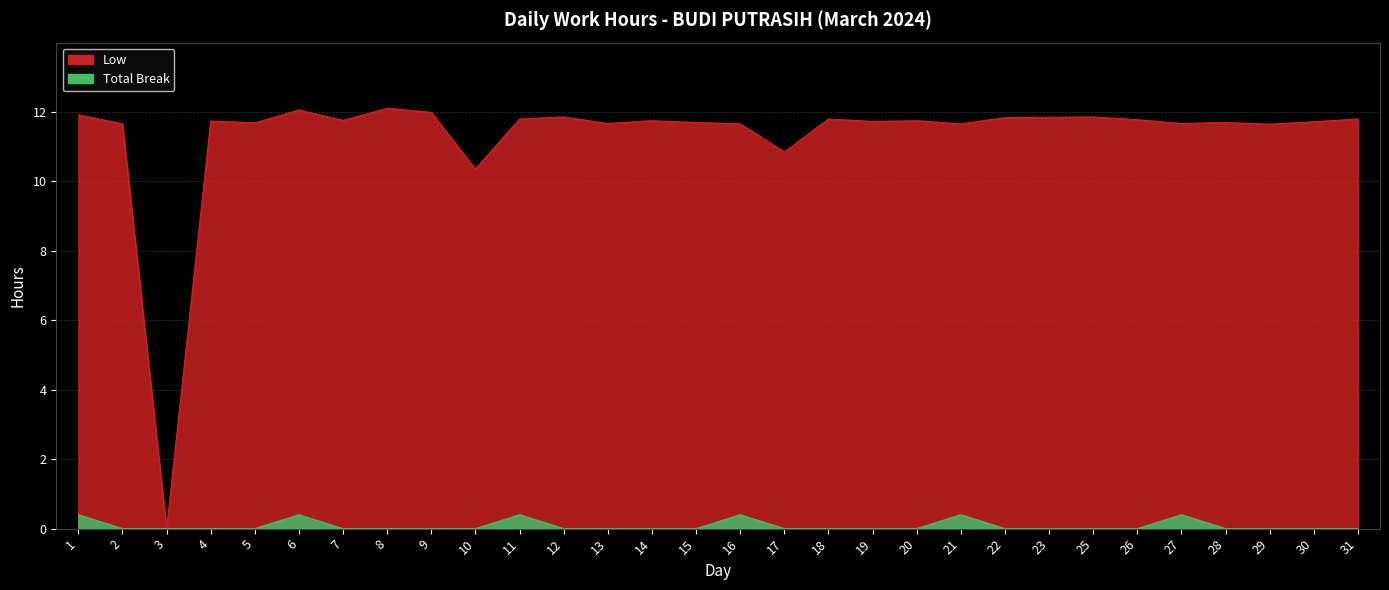

Rank the categories by value from highest to lowest.

8, 6, 9, 1, 12, 25, 23, 22, 11, 18, 31, 26, 7, 14, 20, 4, 19, 30, 15, 28, 5, 13, 27, 2, 16, 21, 29, 17, 10, 3